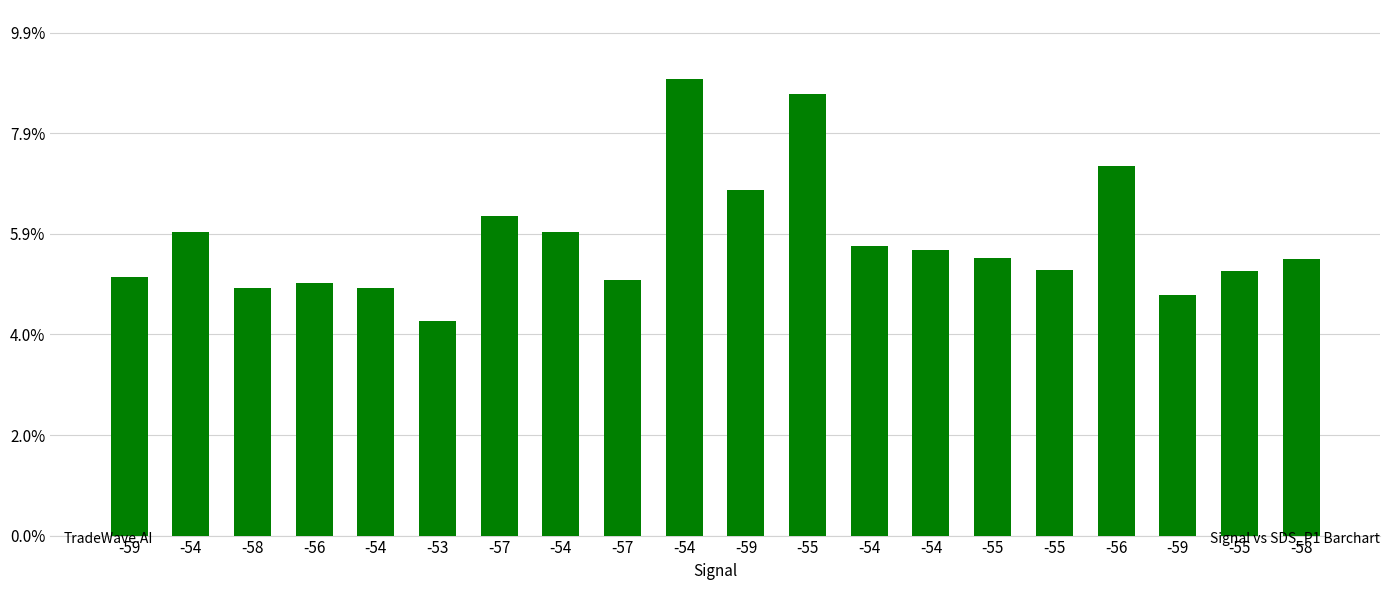

Are the bars horizontal?

No